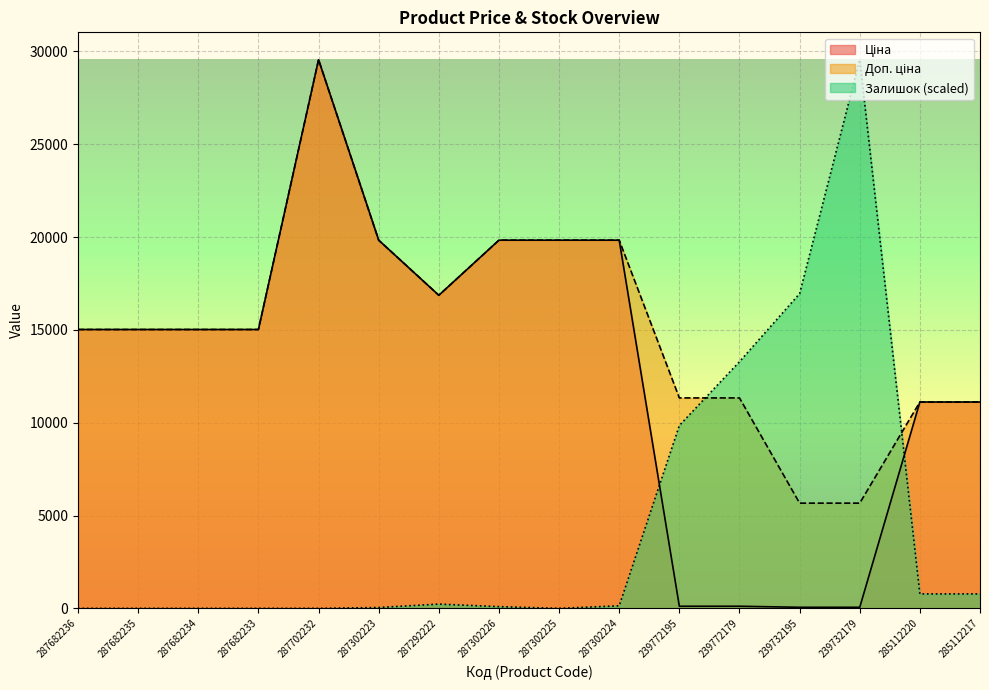

Reading right to left, transcribe all the data shown in this chart.

Ціна: 285112217=11113.6	285112220=11113.6	239732179=56.7	239732195=56.7	239772179=113.3	239772195=113.3	287302224=19831.1	287302225=19831.1	287302226=19831.1	287292222=16863.2	287302223=19831.1	287702232=29548.9	287682233=15019.2	287682234=15019.2	287682235=15019.2	287682236=15019.2
Доп. ціна: 285112217=11113.6	285112220=11113.6	239732179=5667.0	239732195=5667.0	239772179=11334.0	239772195=11334.0	287302224=19831.1	287302225=19831.1	287302226=19831.1	287292222=16863.2	287302223=19831.1	287702232=29548.9	287682233=15019.2	287682234=15019.2	287682235=15019.2	287682236=15019.2
Залишок: 285112217=778.8	285112220=778.8	239732179=29548.9	239732195=16950.6	239772179=13285.6	239772195=9849.6	287302224=137.4	287302225=0.0	287302226=91.6	287292222=229.1	287302223=45.8	287702232=0.0	287682233=0.0	287682234=0.0	287682235=0.0	287682236=0.0